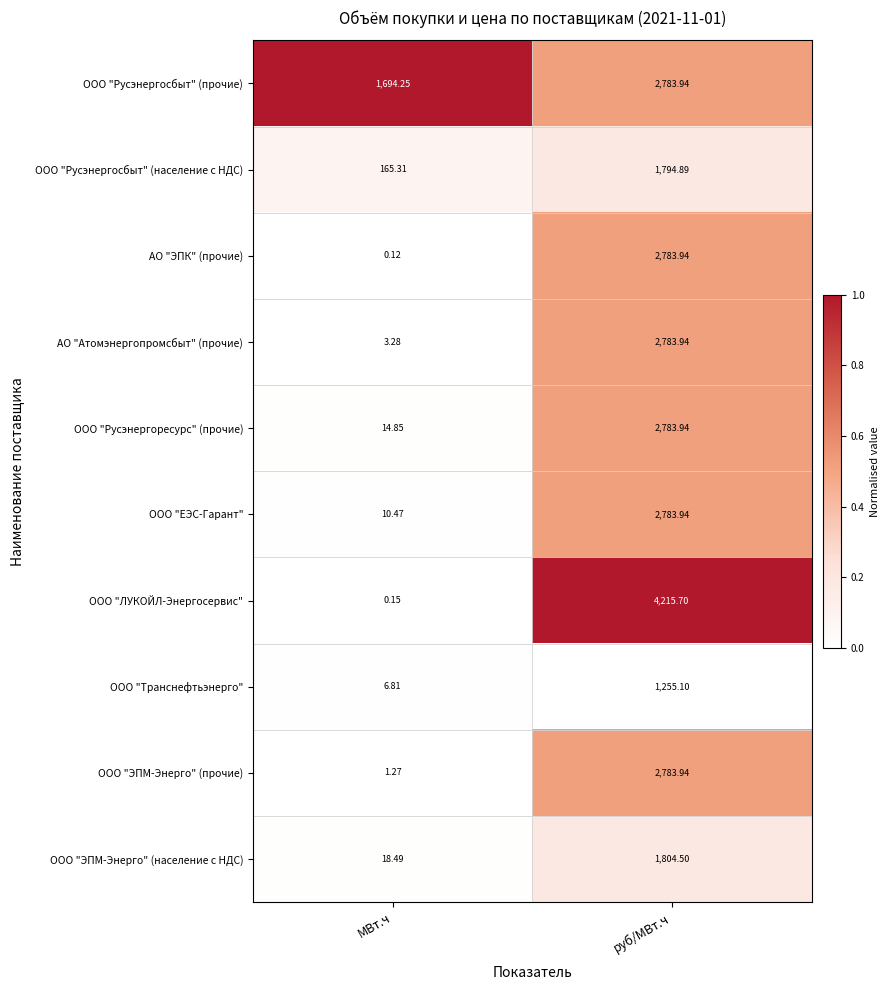

At which label does ООО "ЛУКОЙЛ-Энергосервис" first exceed 4215?

руб/МВт.ч